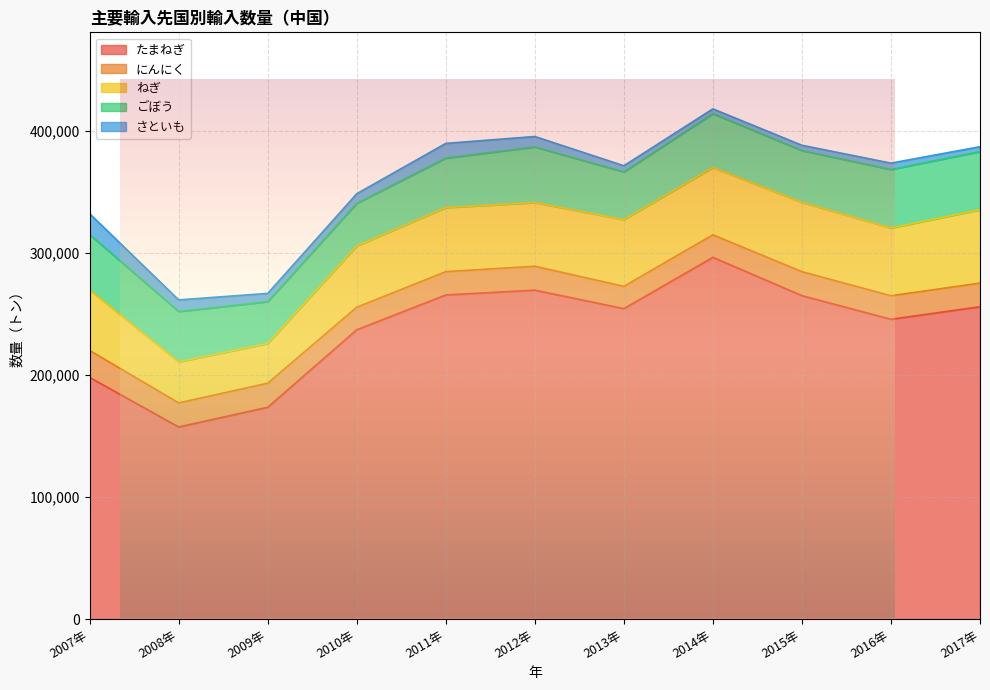

Is the value of たまねぎ at 2009年 greater than the value of ごぼう at 2017年?

Yes